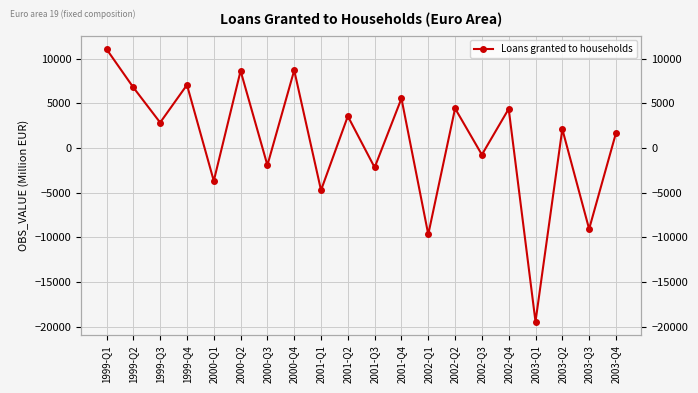

At which category does the data reach its first local peak?

1999-Q4